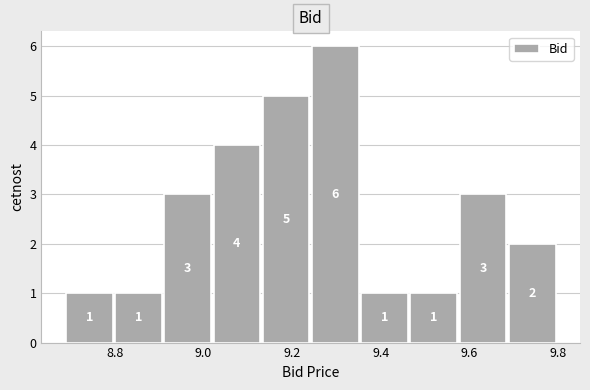

Which range on the x-axis has the tallest bar?

9.24 to 9.36